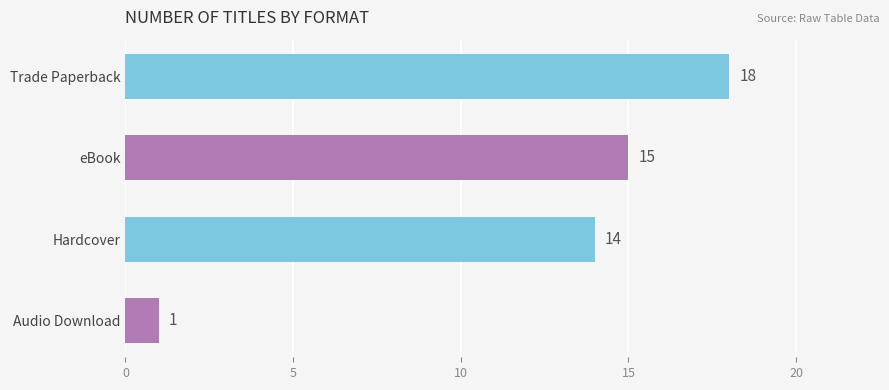

How many bars are there in total?

4